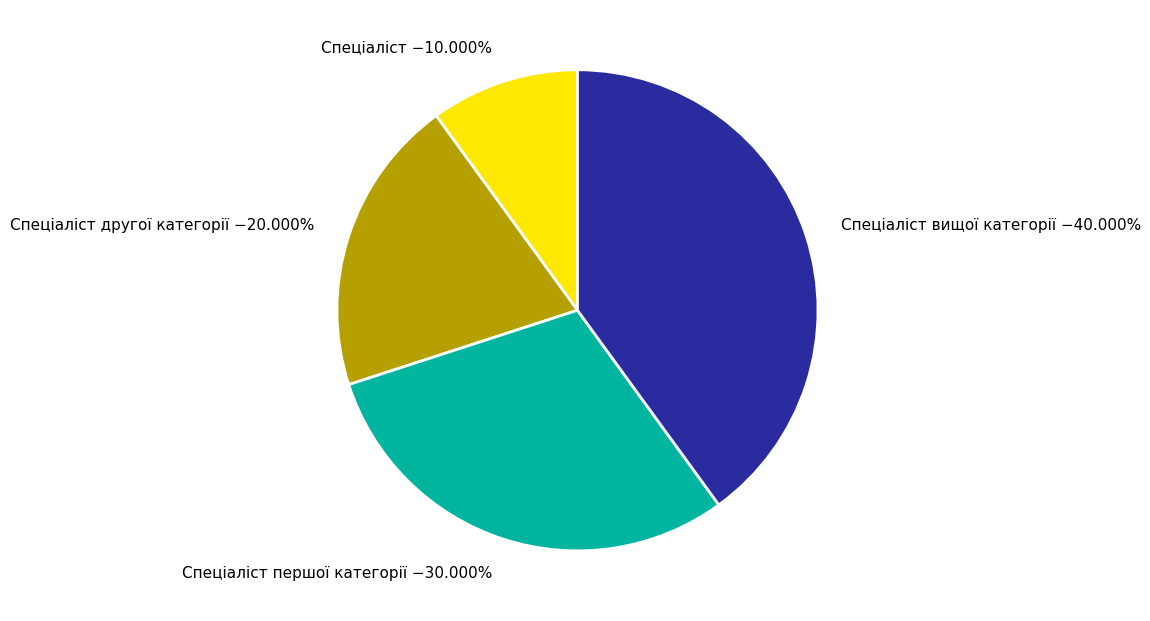

Approximately how many times larger is the value at Спеціаліст compared to Спеціаліст першої категорії?

0.3